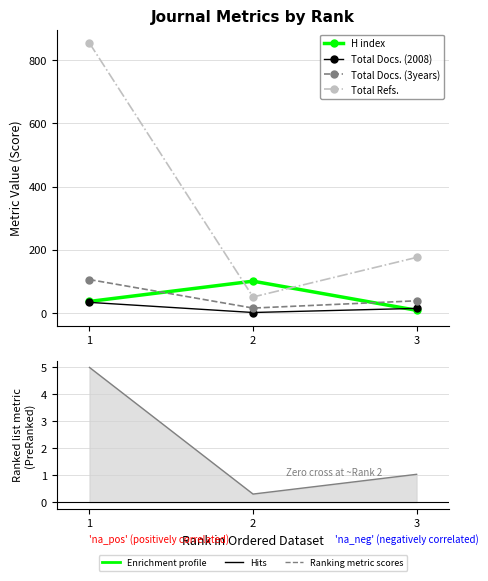

What is the approximate value of Total Docs. (2008) at 1, to the nearest 10?

30